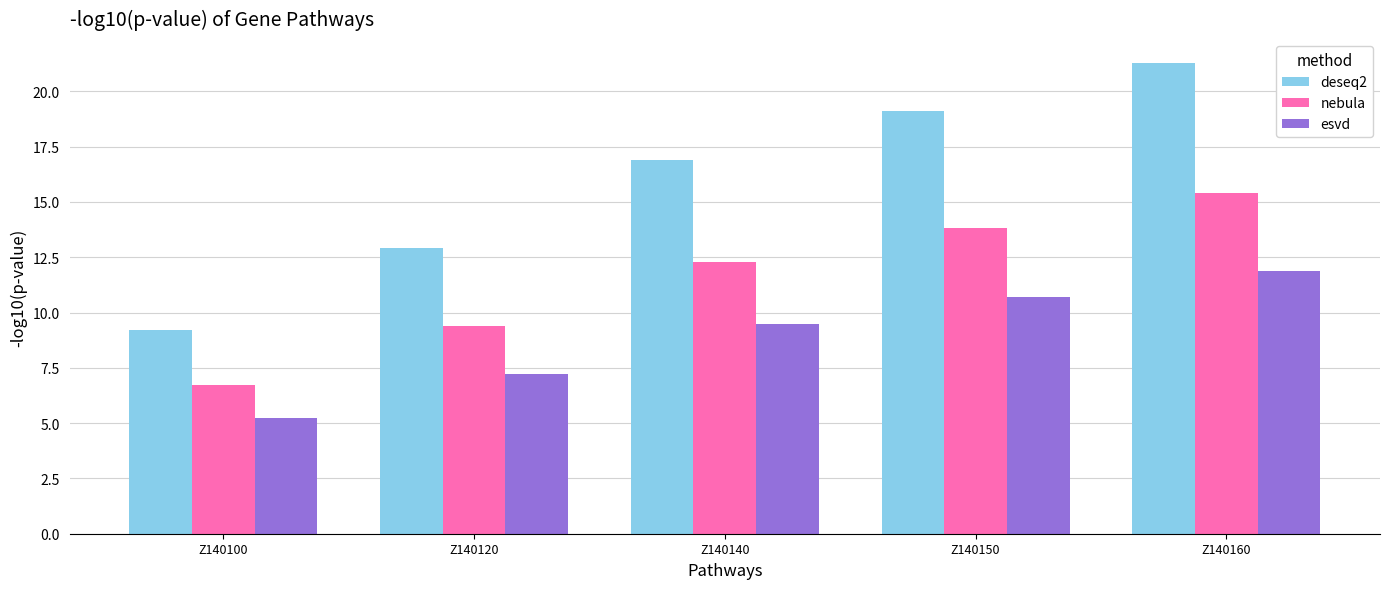

What is the difference between the highest and lowest values at Z140160?

9.4